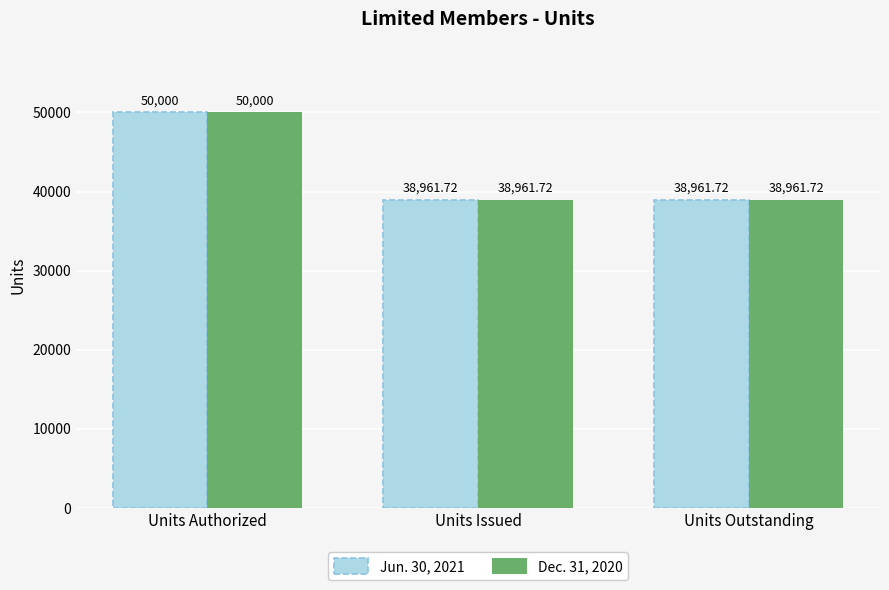

Which category has the highest value in the Jun. 30, 2021 series?

Units Authorized